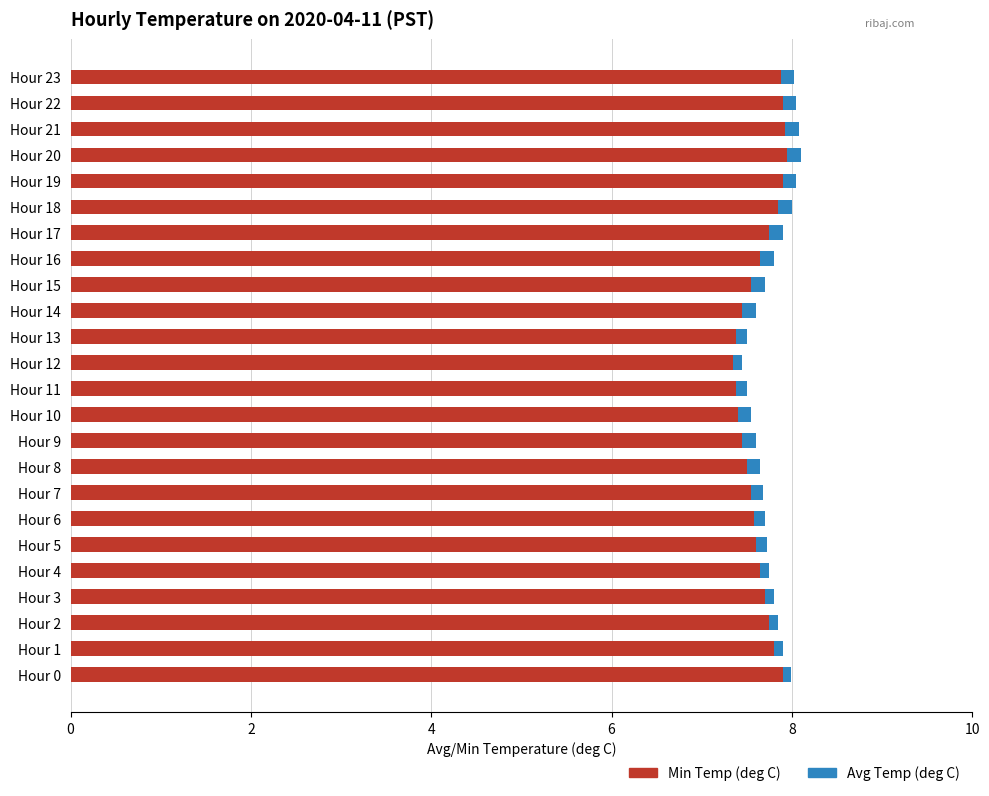

Is it true that Min Temp (deg C) equals 11.8 at Hour 1?

False